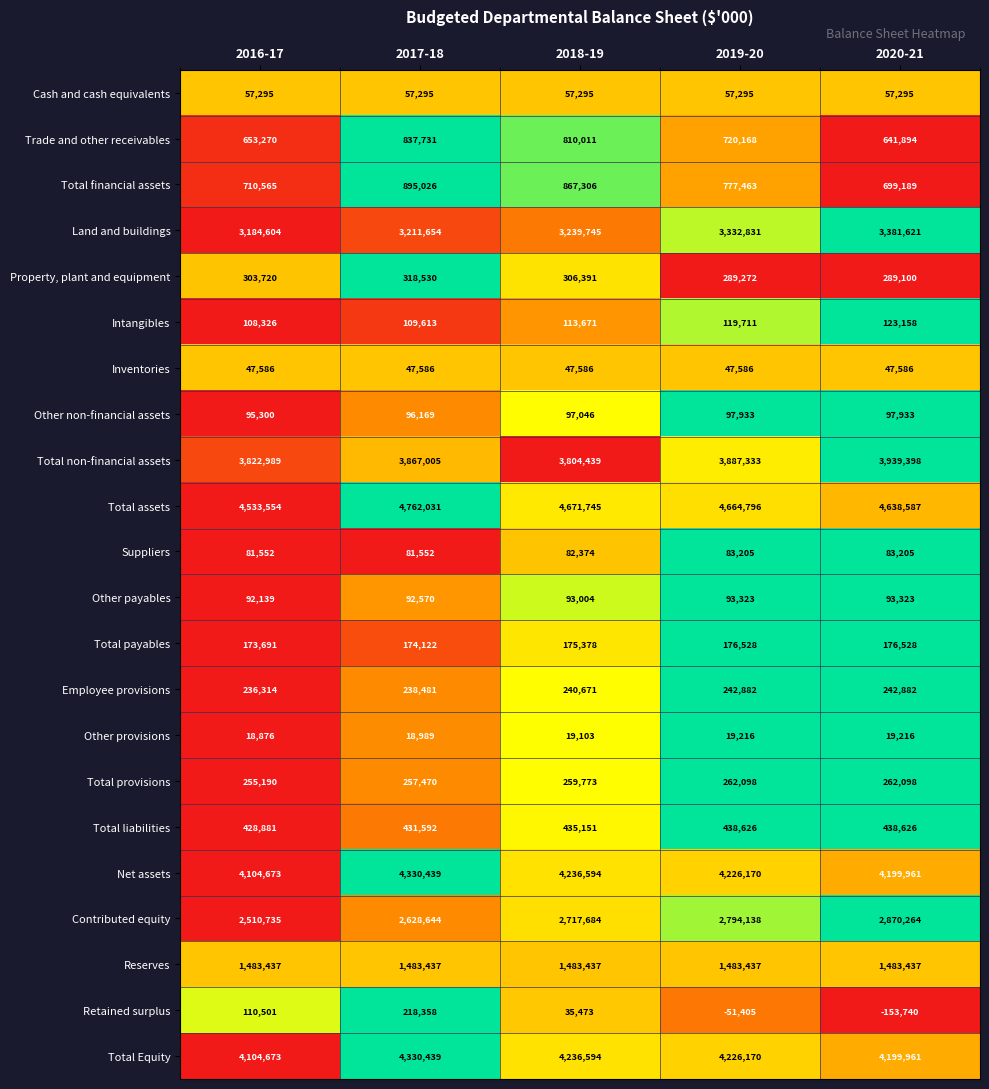

What is the highest value of the Total provisions series?

262098